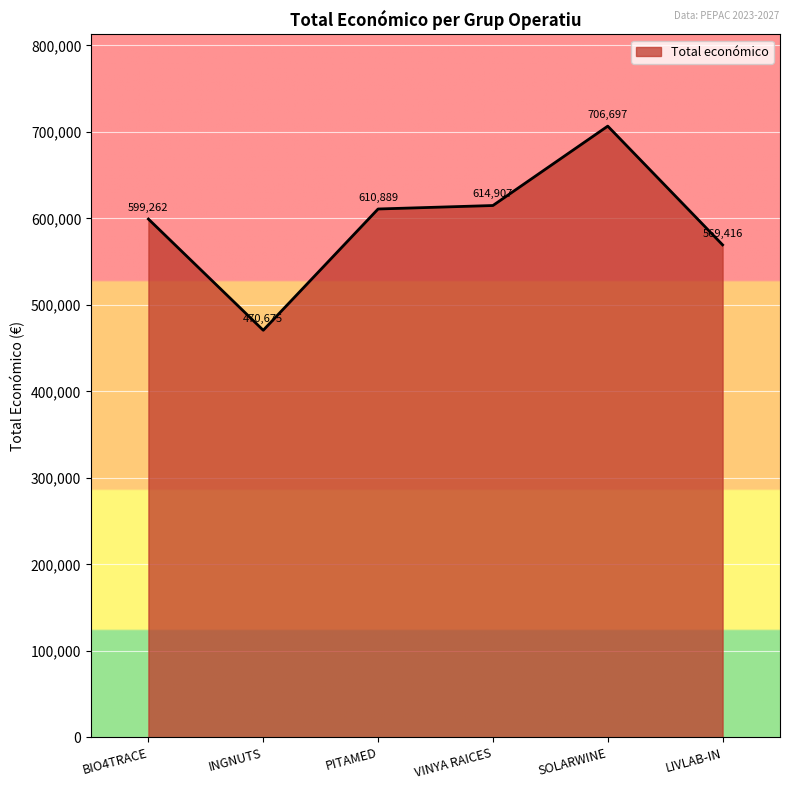

What is the change in value from BIO4TRACE to SOLARWINE?

+107435